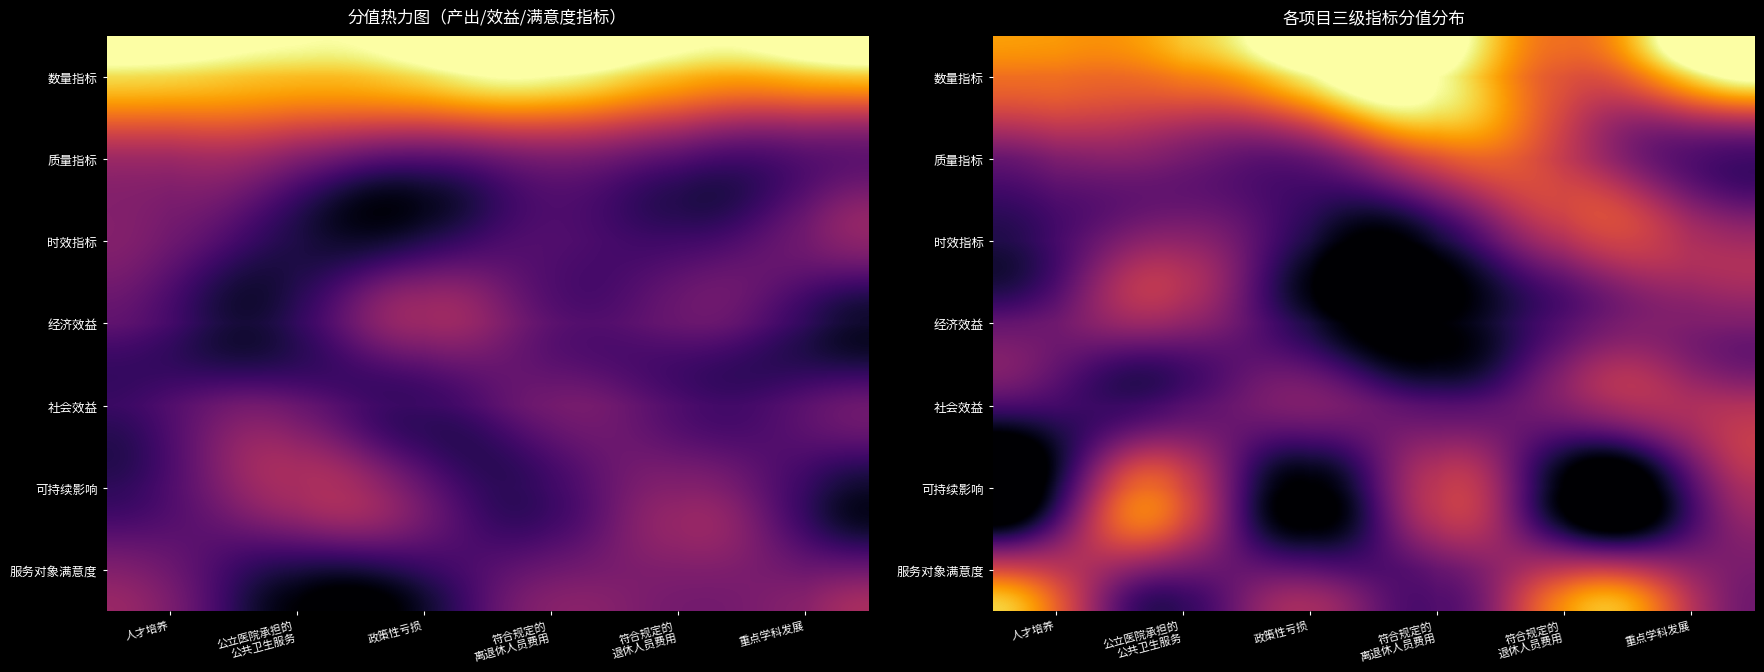

Is the value of 经济效益 at 公立医院承担的 公共卫生服务 greater than the value of 服务对象满意度 at 符合规定的 离退休人员费用?

Yes